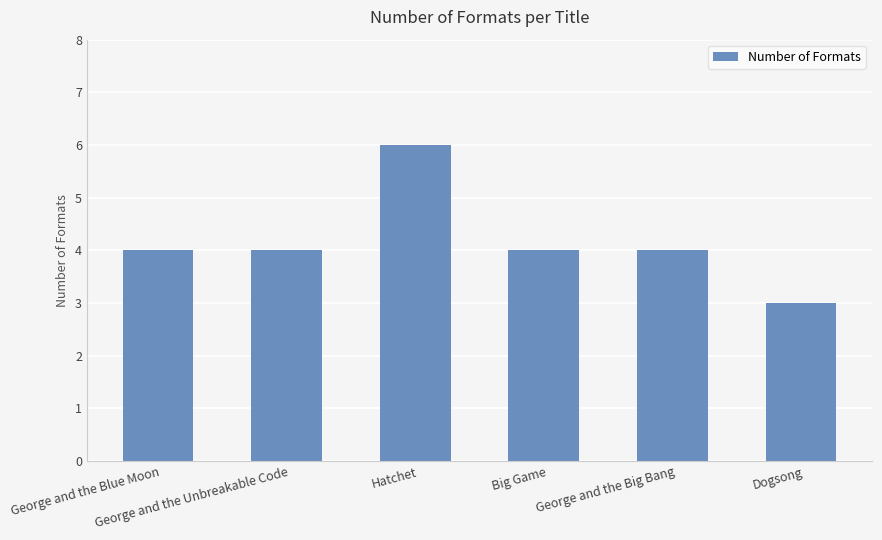

What is the difference between the values at Hatchet and George and the Unbreakable Code?

2